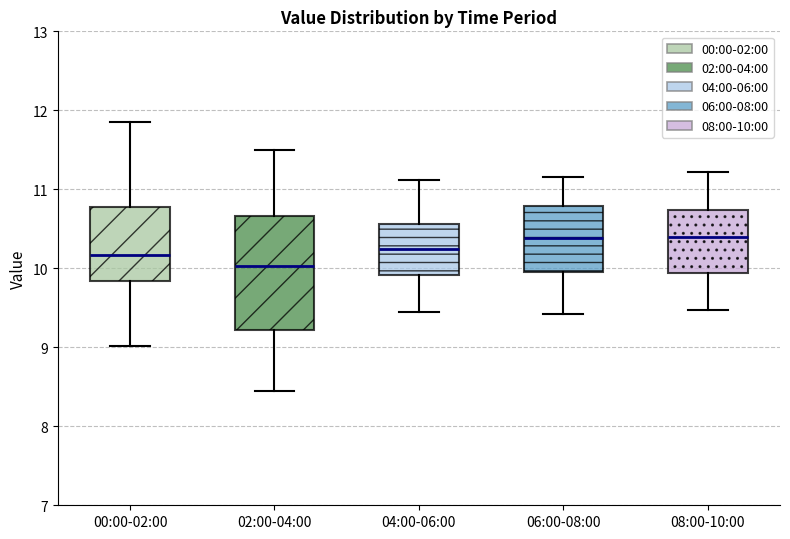

Which box has the lowest median line?

02:00-04:00